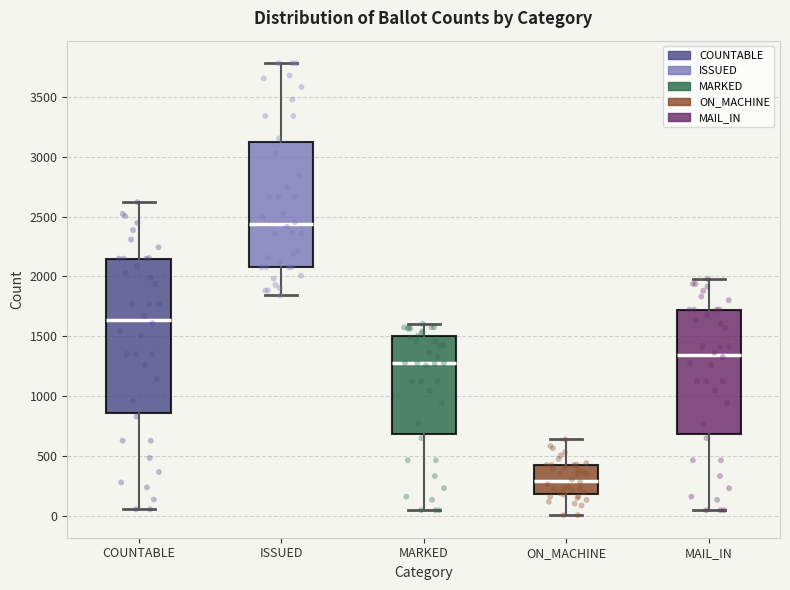

Where does the median line of the box for ISSUED sit on the y-axis? The values are not printed on the chart, so give them approximately, as read against the axis.

2450